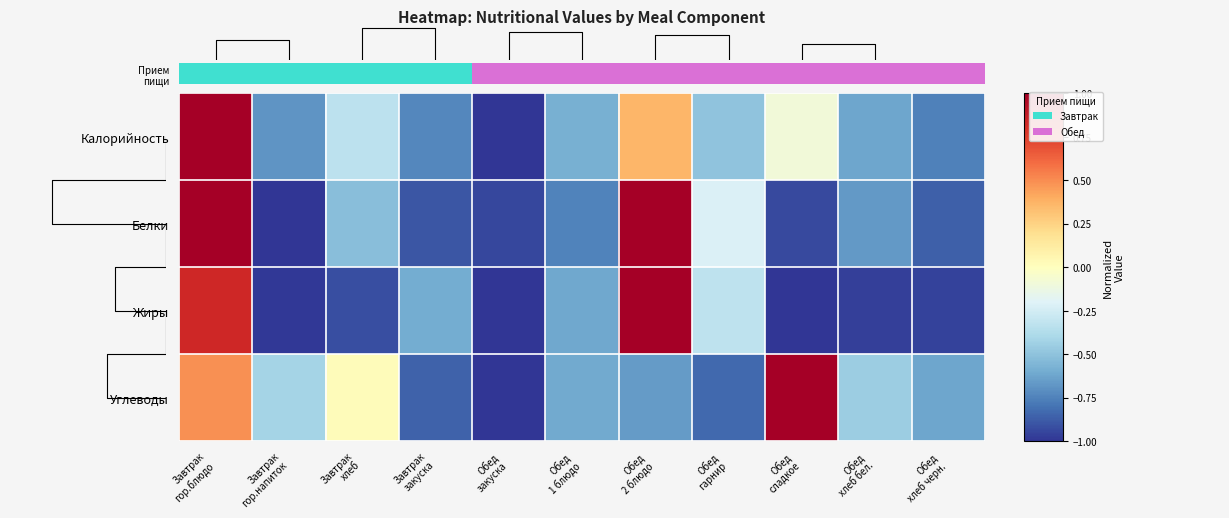

How many values in the Углеводы series are below 0?

8